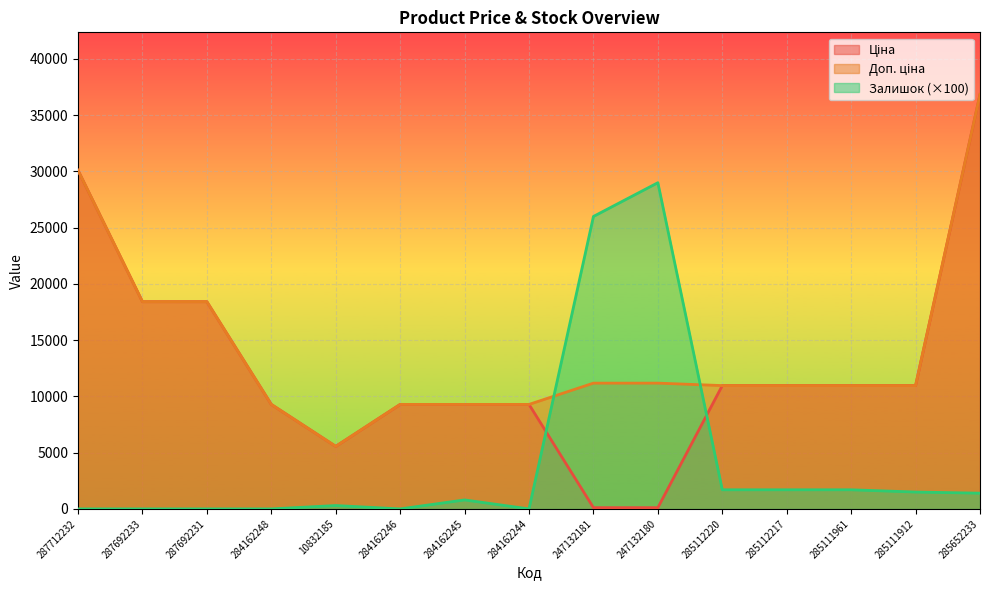

What is the difference between the maximum and minimum values in the Ціна series?

36729.9